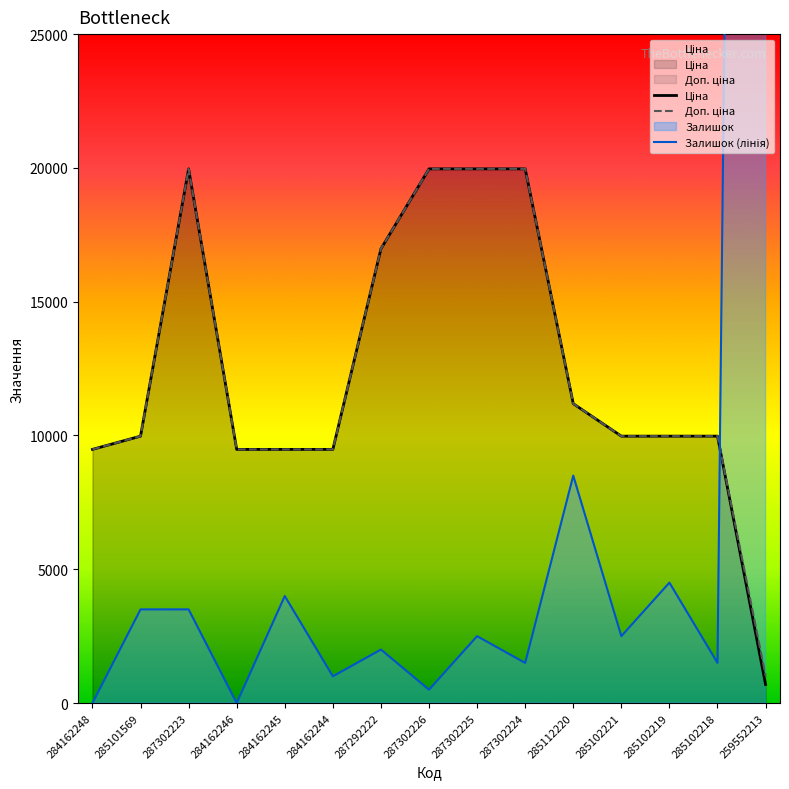

What is the difference between the highest and lowest values at 285102218?

8475.0